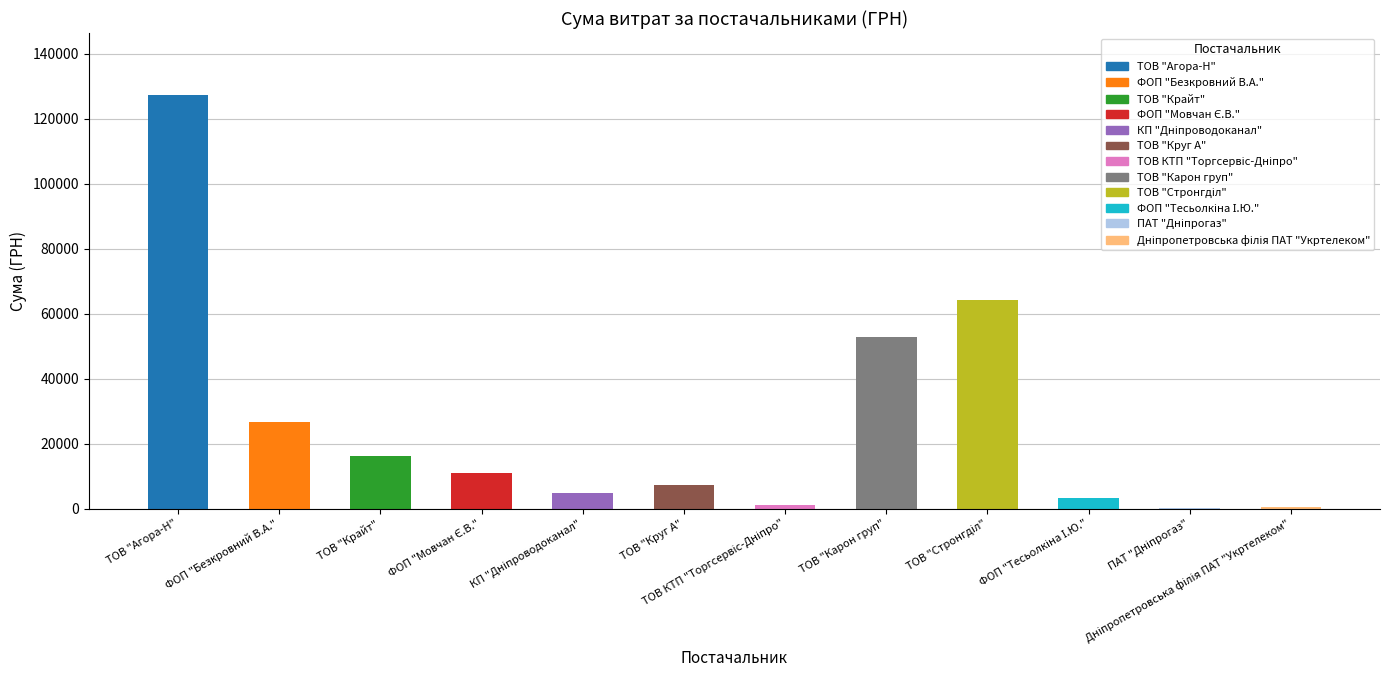

Is it true that the value at ТОВ "Агора-Н" is 127292.4?

True